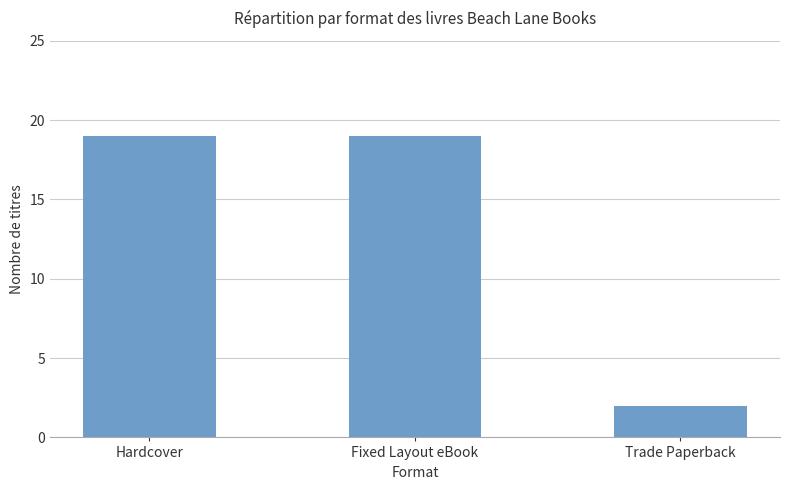

What is the ratio of the value at Trade Paperback to the value at Hardcover?

0.1